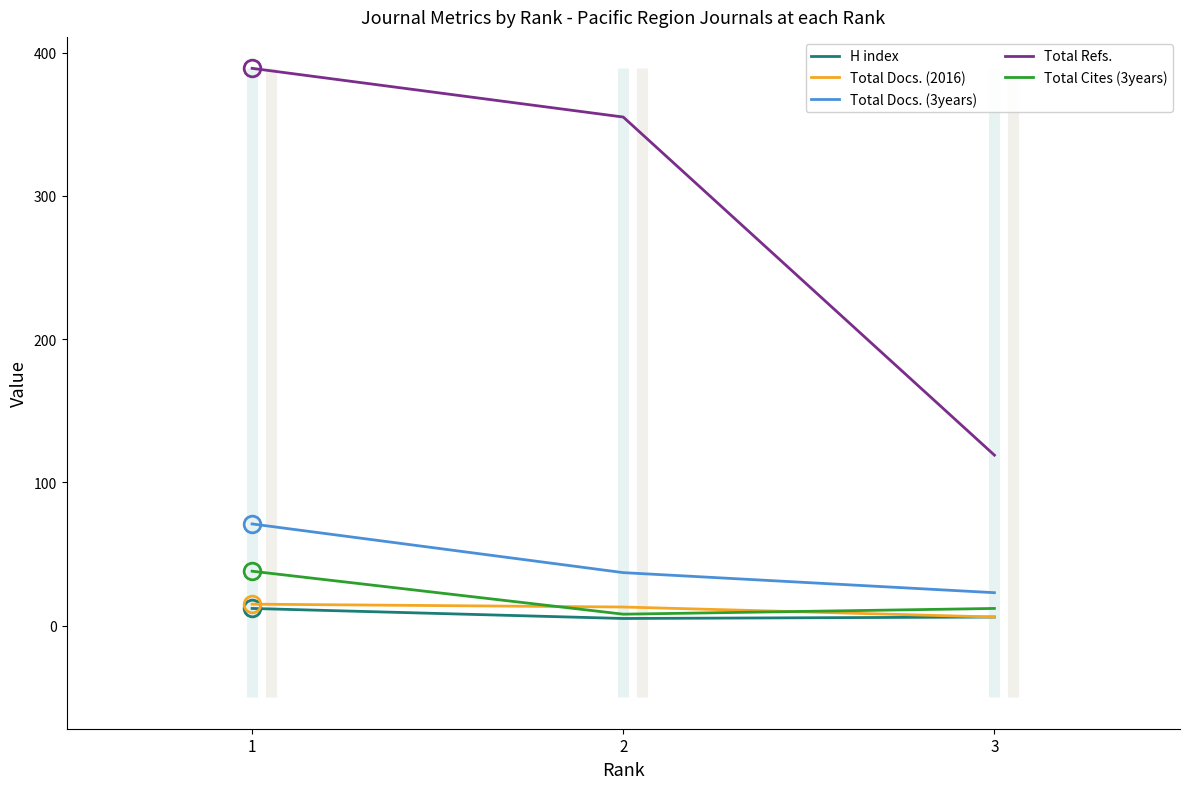

Which category has the highest value across all series?

1